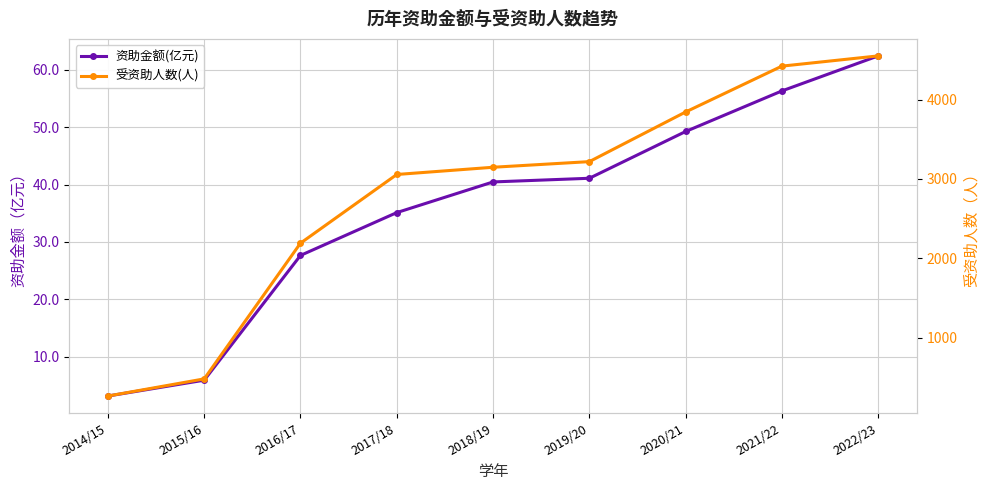

Rank the series at 2020/21 from lowest to highest value.

资助金额(亿元), 受资助人数(人)